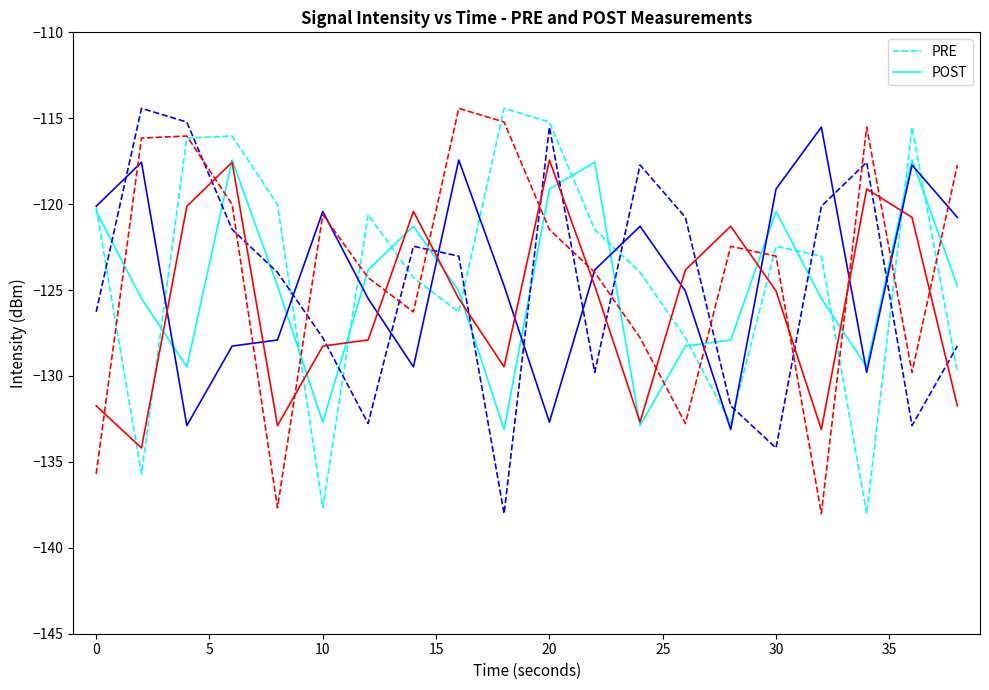

What is the minimum value for POST?

-133.1